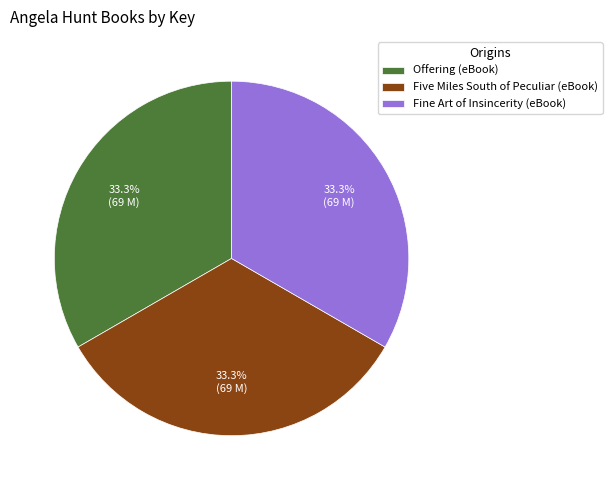

What percentage is the Offering (eBook) slice, to the nearest percent?

33%